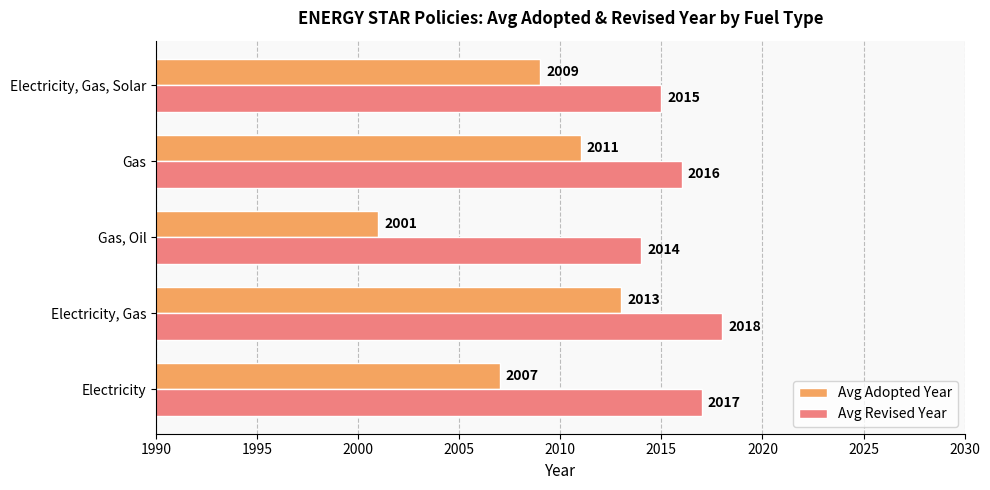

What is the highest value of the Avg Revised Year series?

2018